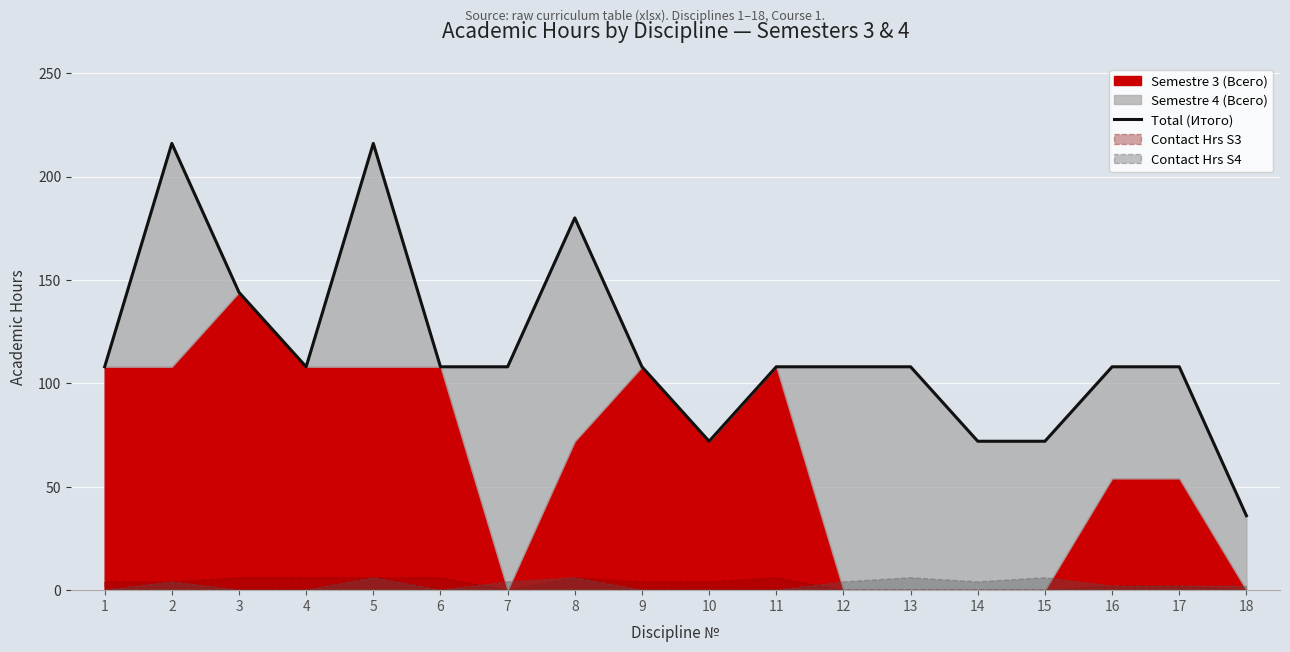

Which category has the lowest value across all series?

18